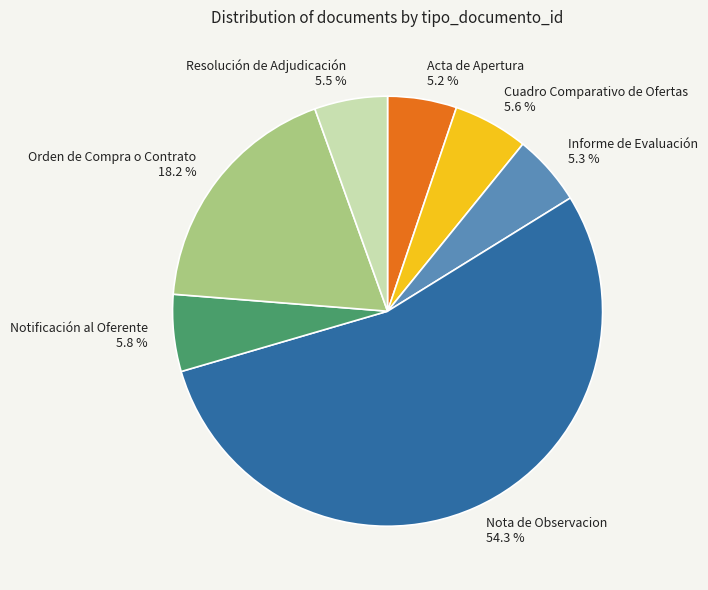

To the nearest percent, what is the combined percentage of Nota de Observacion and Informe de Evaluación?

60%